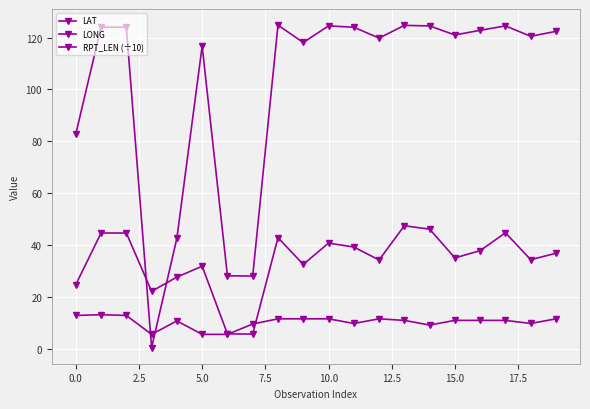

How many distinct data groups are displayed?

3